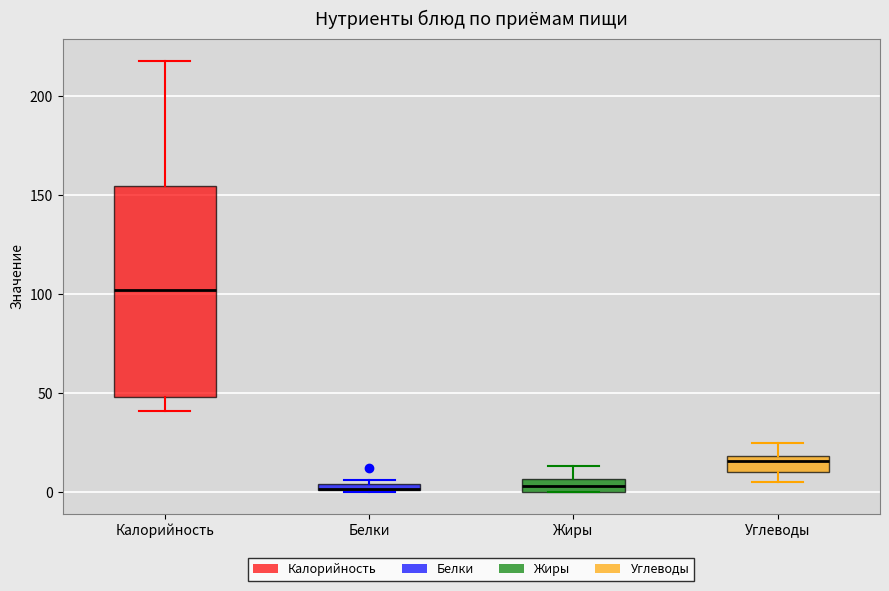

Comparing the boxes themselves (not the whiskers), which one is the tallest?

Калорийность